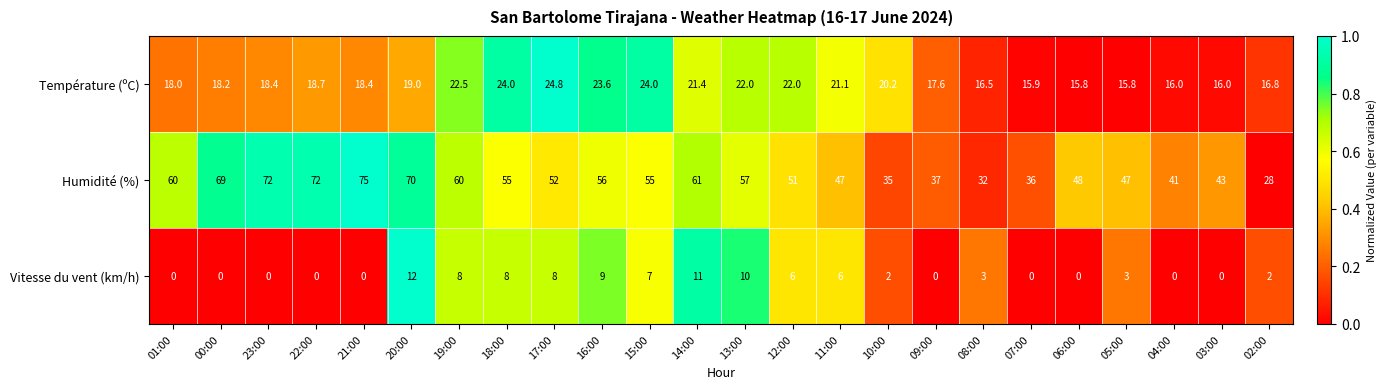

How many values in the Température (ºC) series are below 18?

8